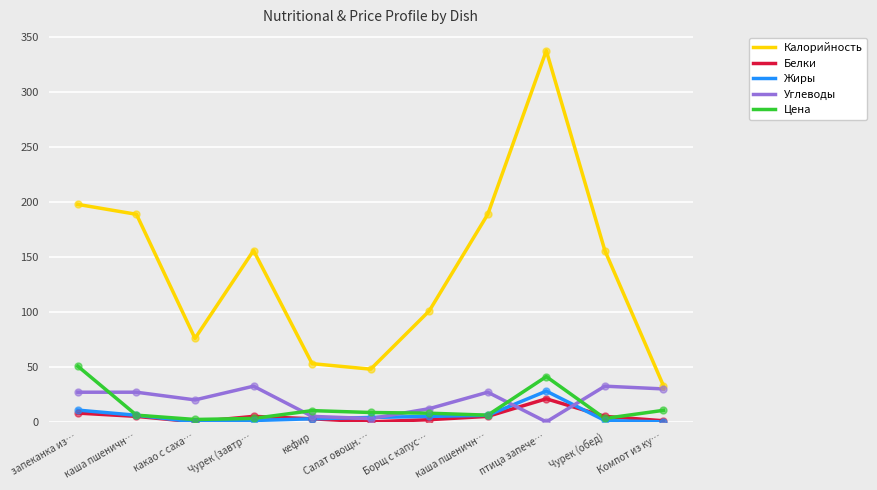

At how many categories does at least one series exceed 326?

1